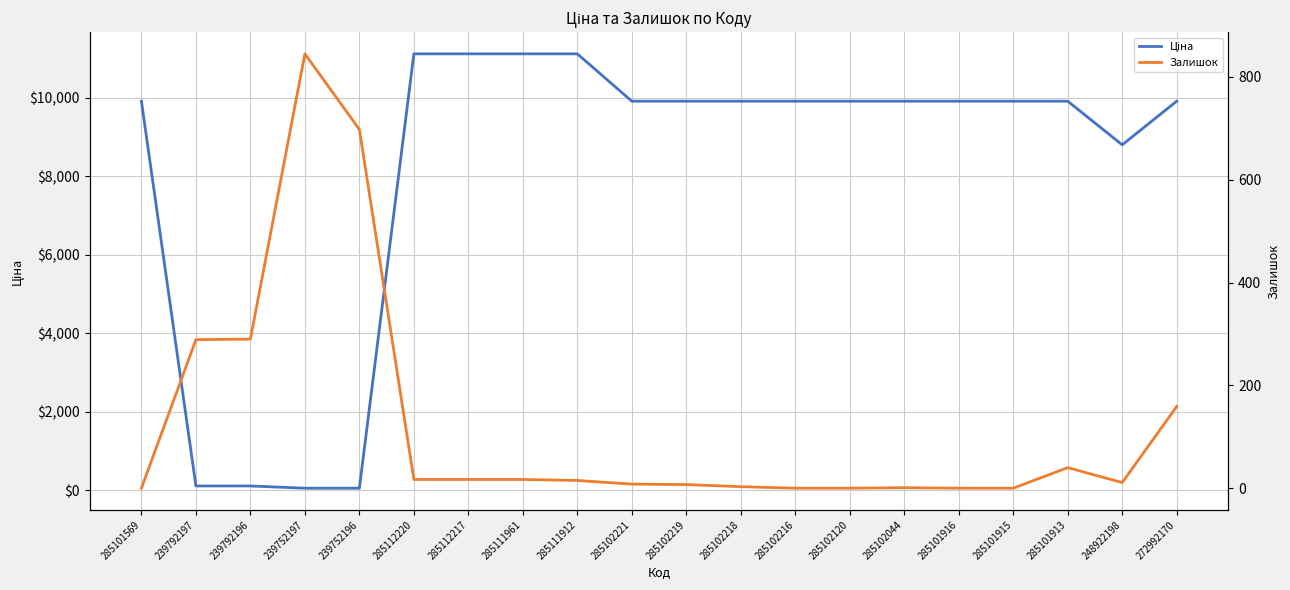

At which label does Ціна reach its peak?

285112220